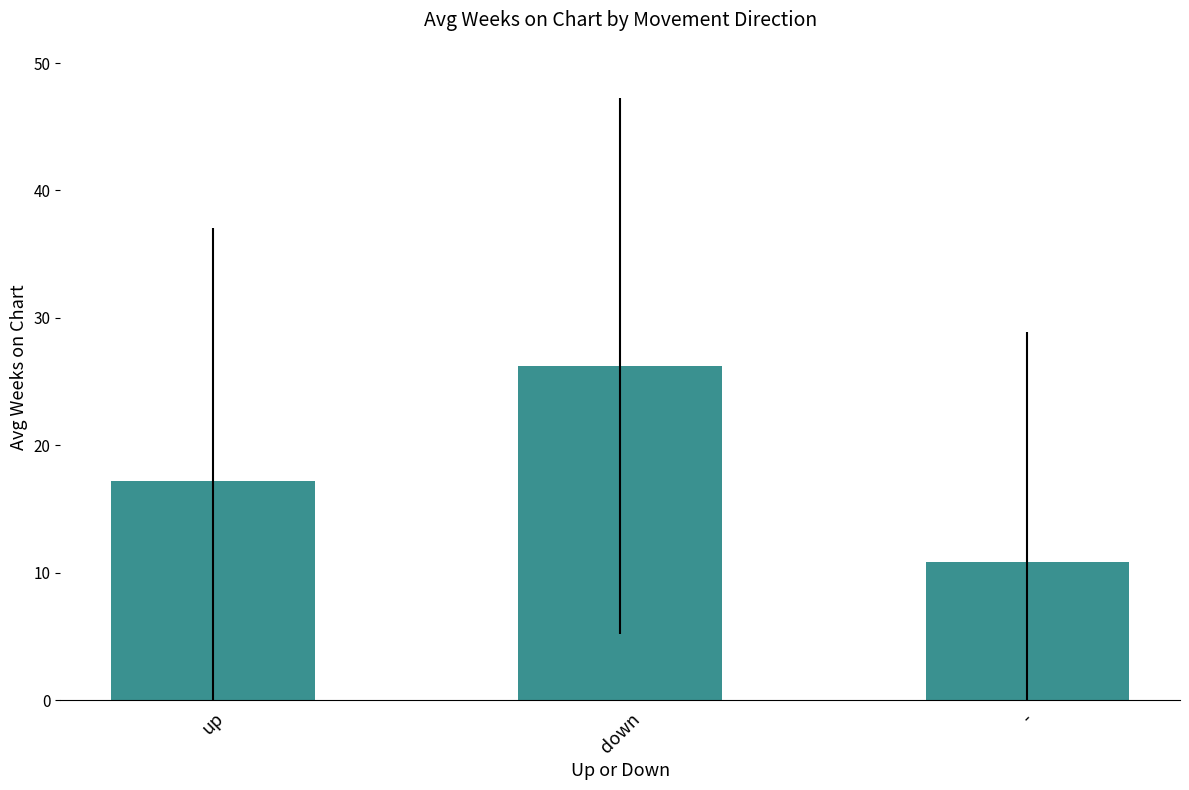

Where does the data first go above 17?

up